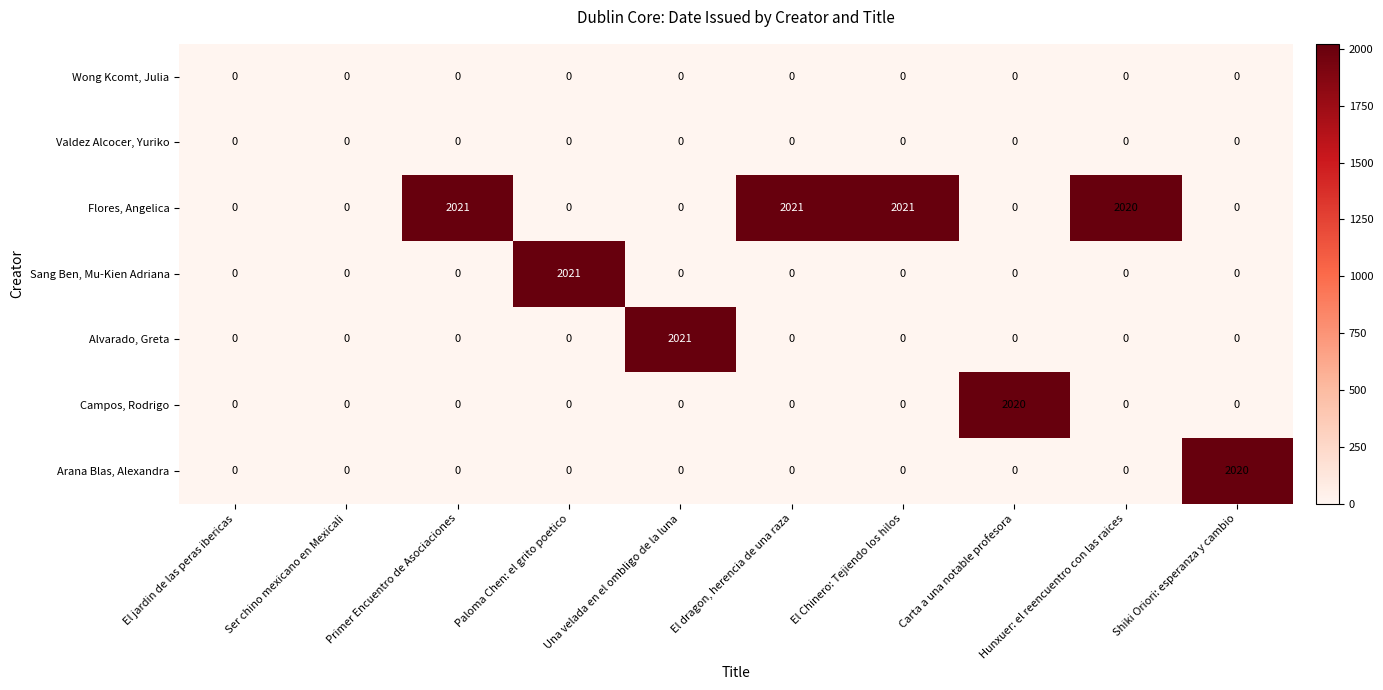

What is the total value across all series at El Chinero: Tejiendo los hilos?

2021